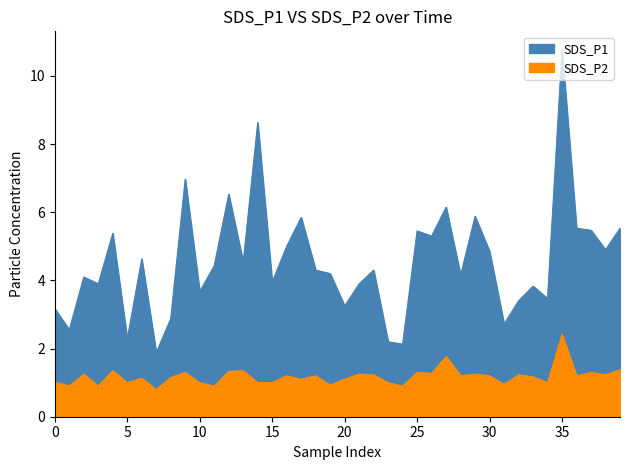

Reading left to right, list all the values displayed in this chart.

SDS_P1: 3.2	2.5	4.1	3.9	5.4	2.3	4.6	1.9	2.9	7.0	3.7	4.4	6.5	4.5	8.6	4.0	5.0	5.8	4.3	4.2	3.2	3.9	4.3	2.2	2.1	5.5	5.3	6.2	4.2	5.9	4.8	2.7	3.4	3.8	3.5	10.8	5.5	5.5	4.9	5.5
SDS_P2: 1.0	0.9	1.2	0.9	1.4	1.0	1.1	0.8	1.1	1.3	1.0	0.9	1.3	1.4	1.0	1.0	1.2	1.1	1.2	0.9	1.1	1.2	1.2	1.0	0.9	1.3	1.3	1.8	1.2	1.2	1.2	0.9	1.2	1.2	1.0	2.4	1.2	1.3	1.2	1.4